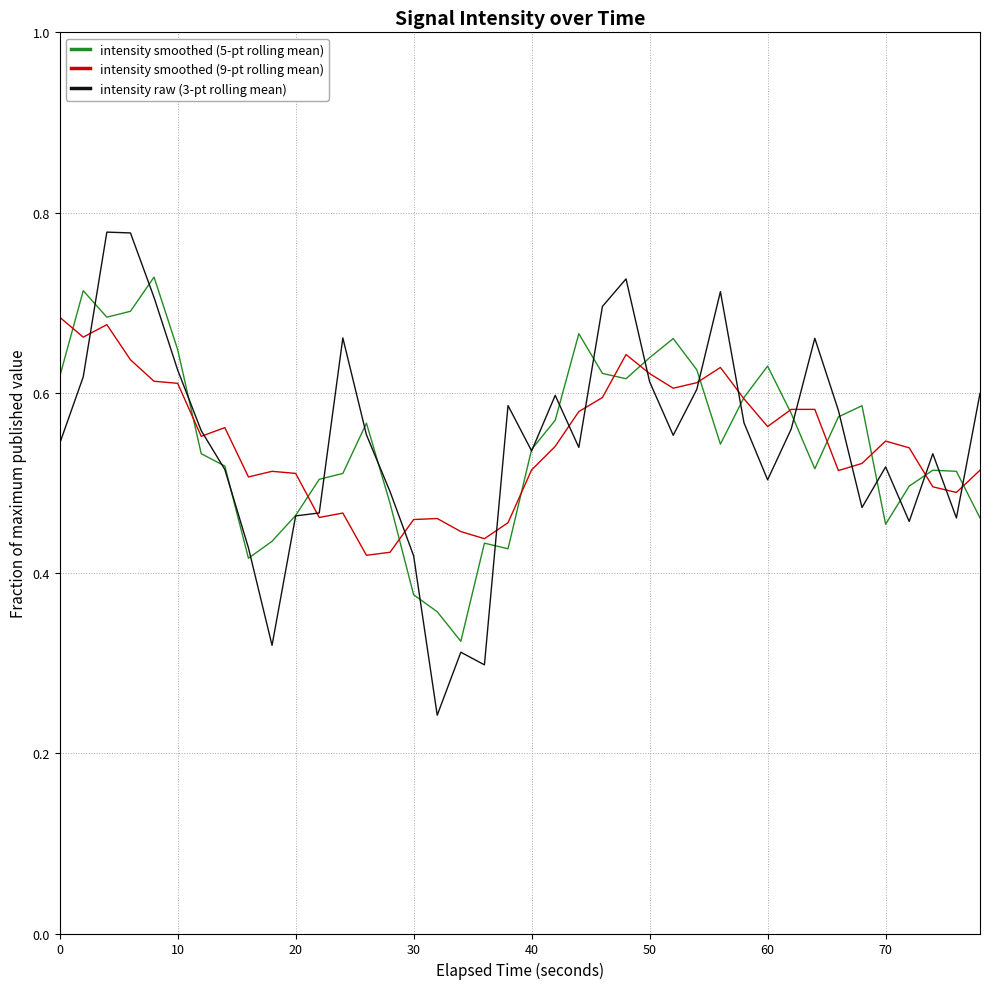

In intensity smoothed (9-pt rolling mean), how many points are higher than both neighbors (excluding endpoints)?

9